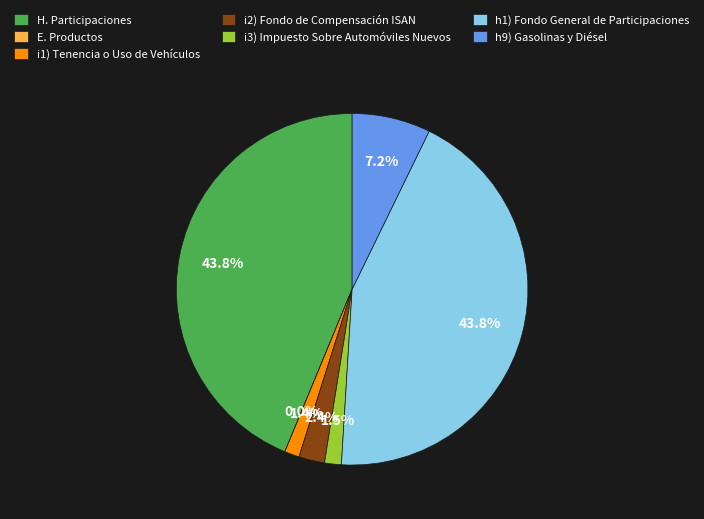

To the nearest percent, what is the difference between the h9) Gasolinas y Diésel and i2) Fondo de Compensación ISAN slice percentages?

5%